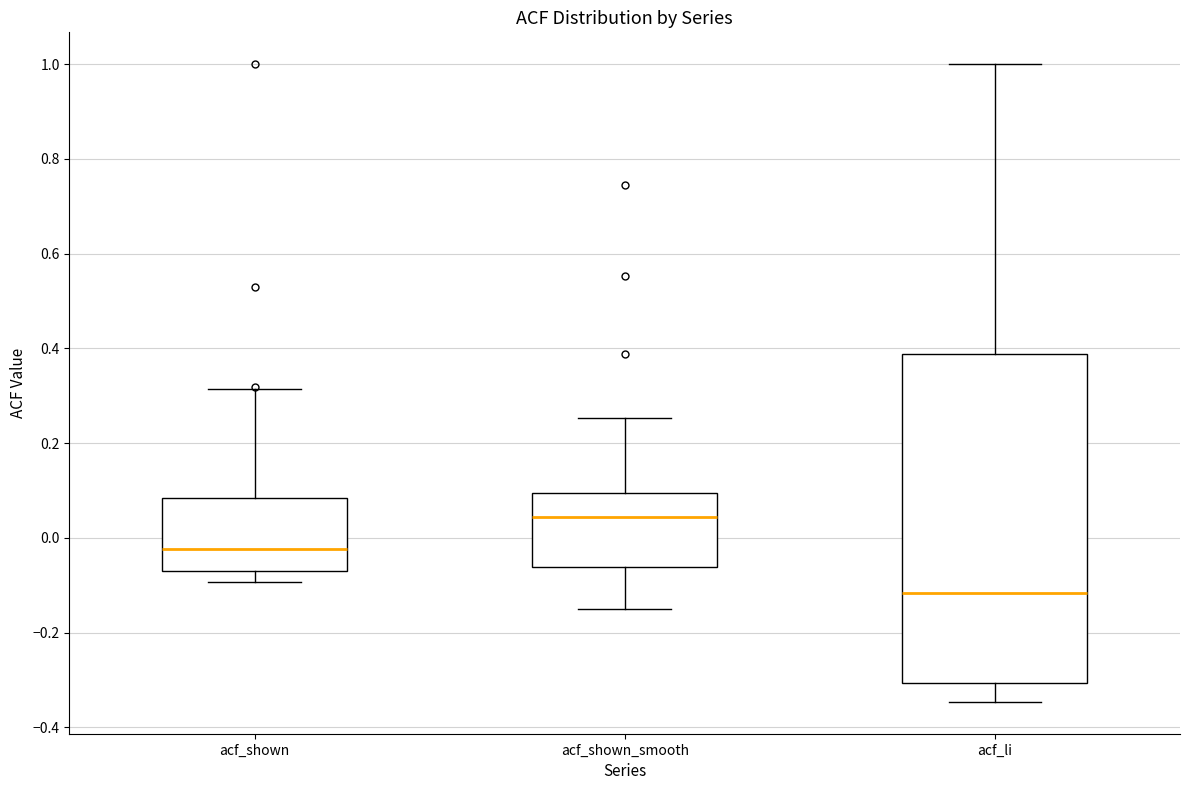

Which box's median line is the lowest?

acf_li